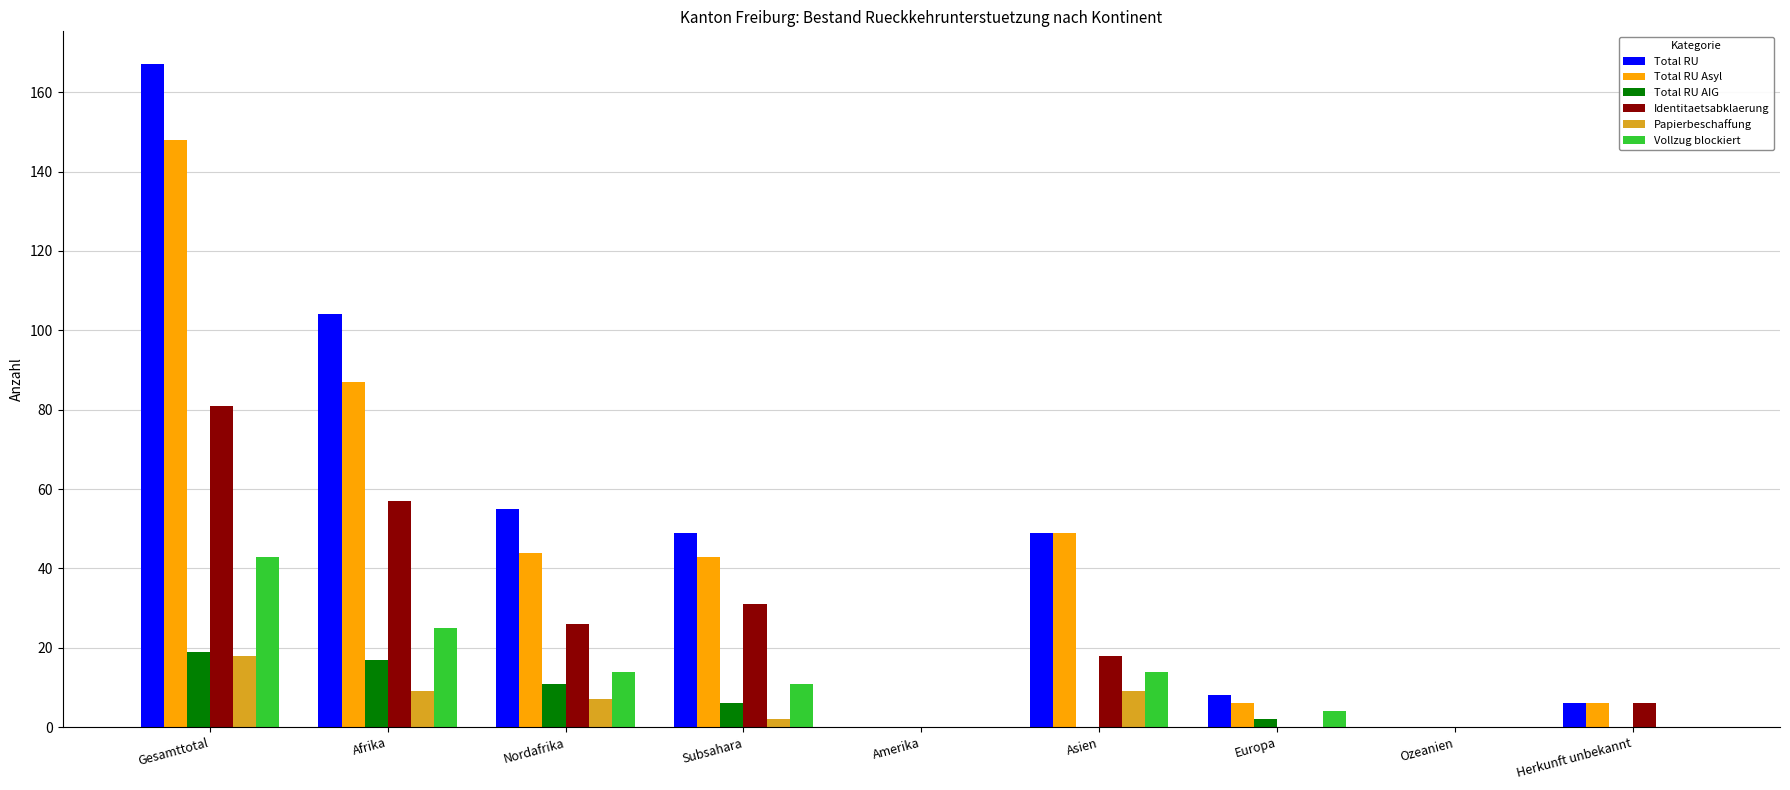

Count the number of data series in this chart.

6